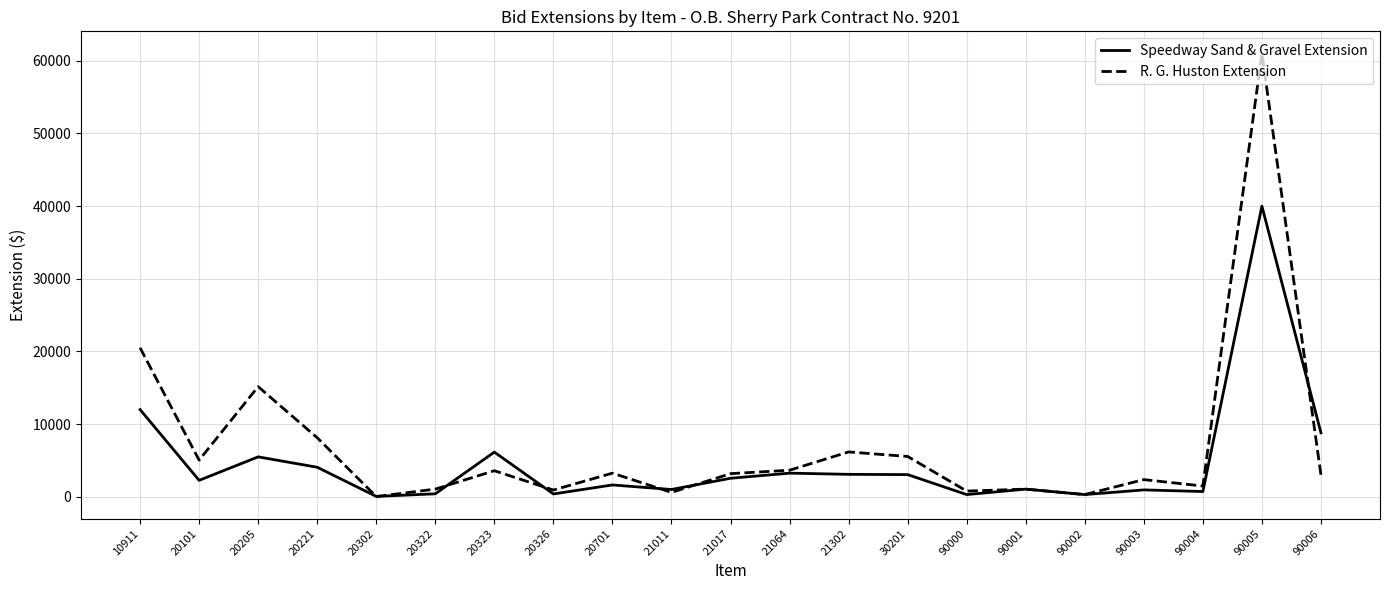

After their last crossing, which series has the higher values: R. G. Huston Extension or Speedway Sand & Gravel Extension?

Speedway Sand & Gravel Extension